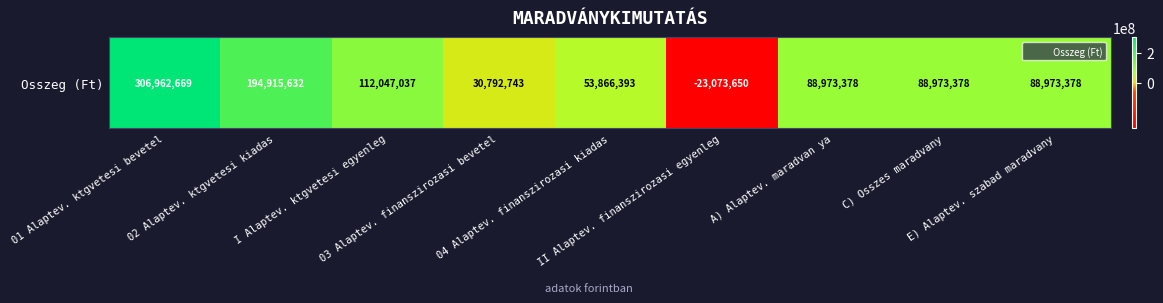

What is the change in value from I Alaptev. ktgvetesi egyenleg to C) Osszes maradvany?

-23073659